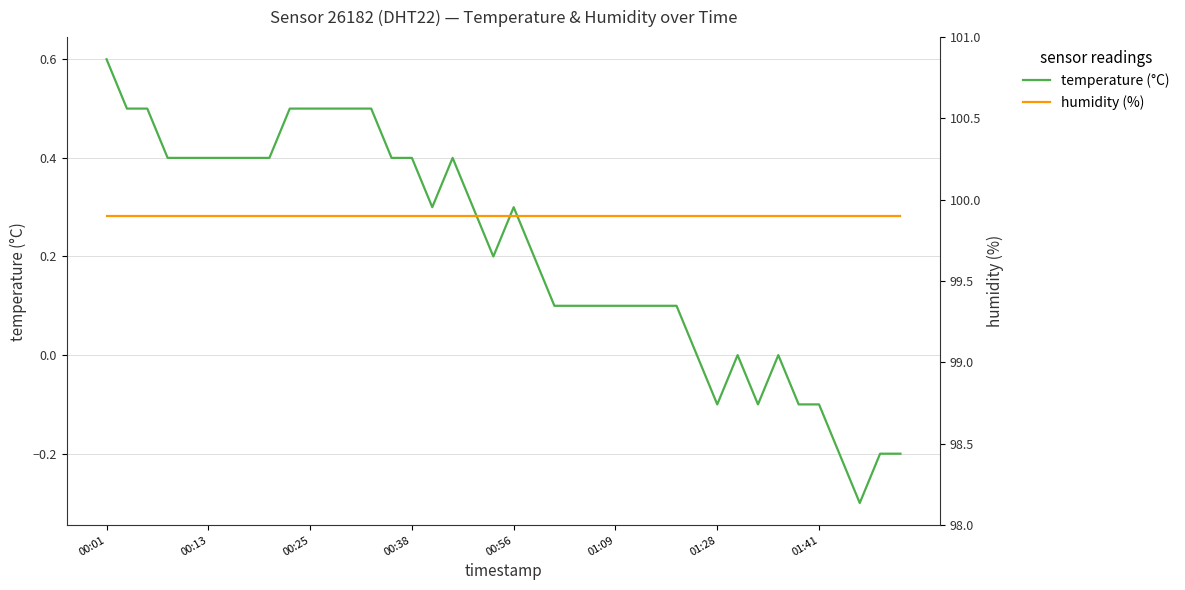

What is the value of the humidity (%) point at the 16th from the left?

99.9